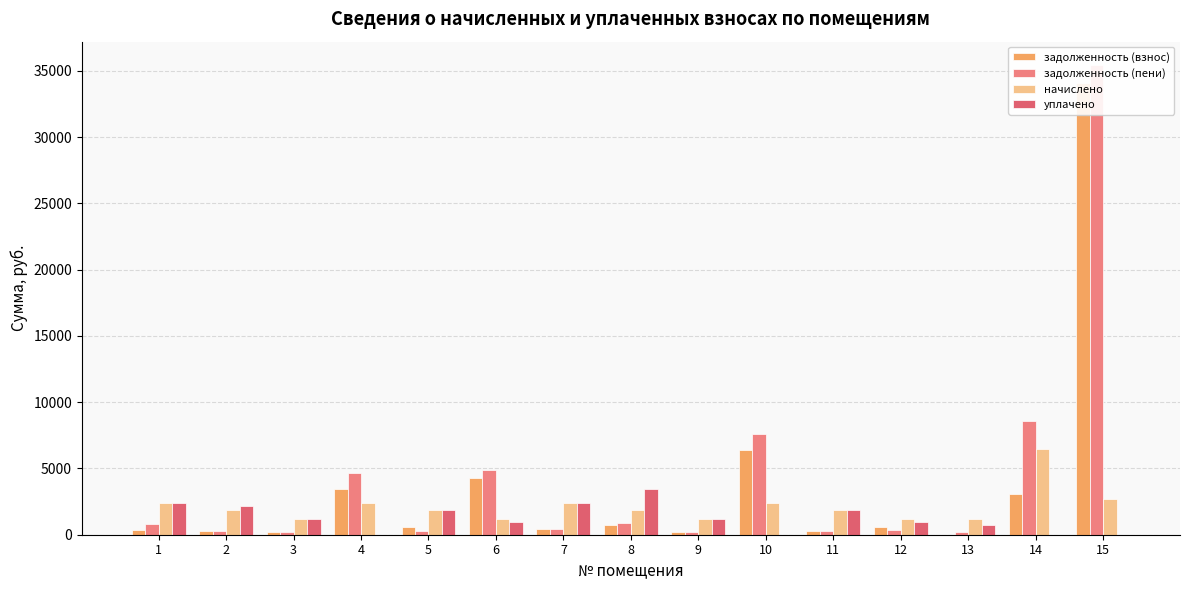

What value does the задолженность (пени) series have at 5?

306.5